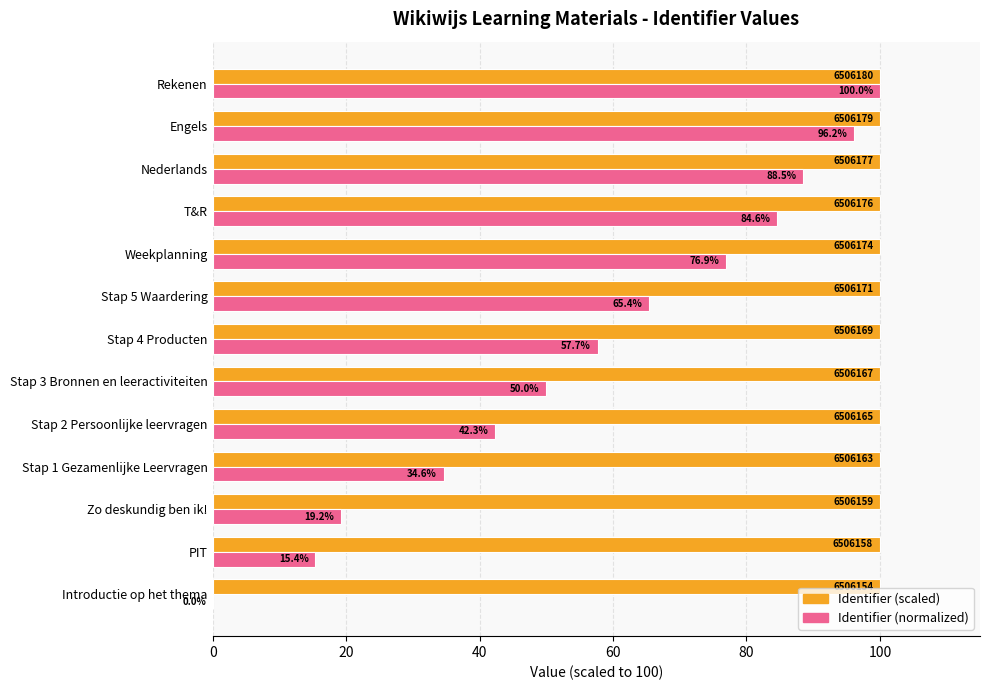

How many series are shown in this chart?

2